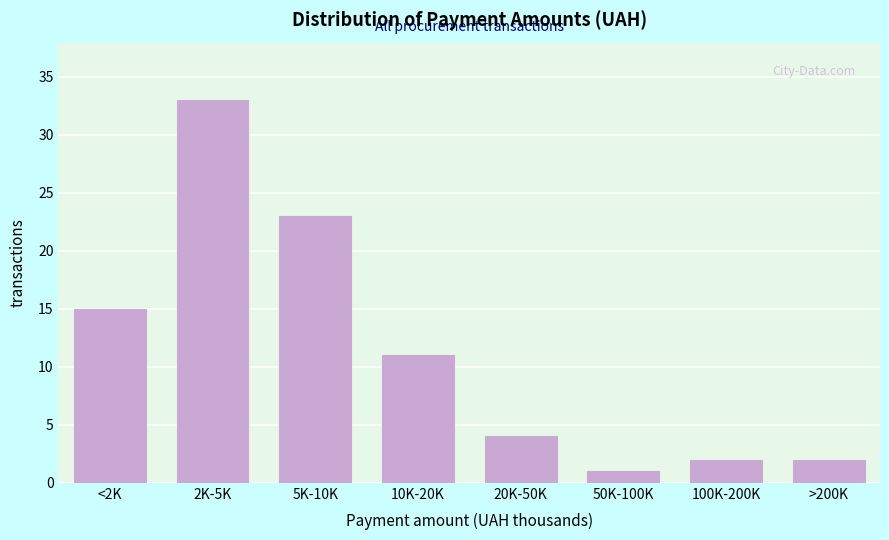

Reading right to left, list all the values displayed in this chart.

>200K=2	100K-200K=2	50K-100K=1	20K-50K=4	10K-20K=11	5K-10K=23	2K-5K=33	<2K=15